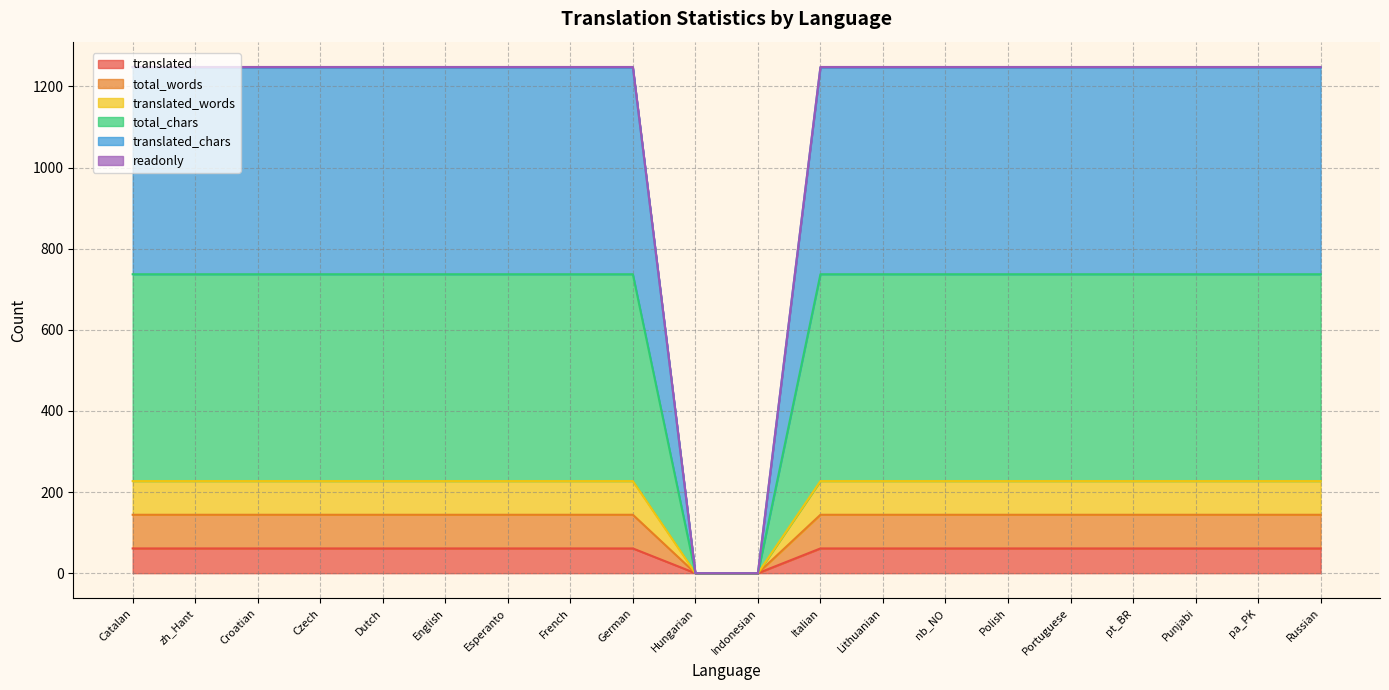

Does the chart have visible grid lines?

Yes